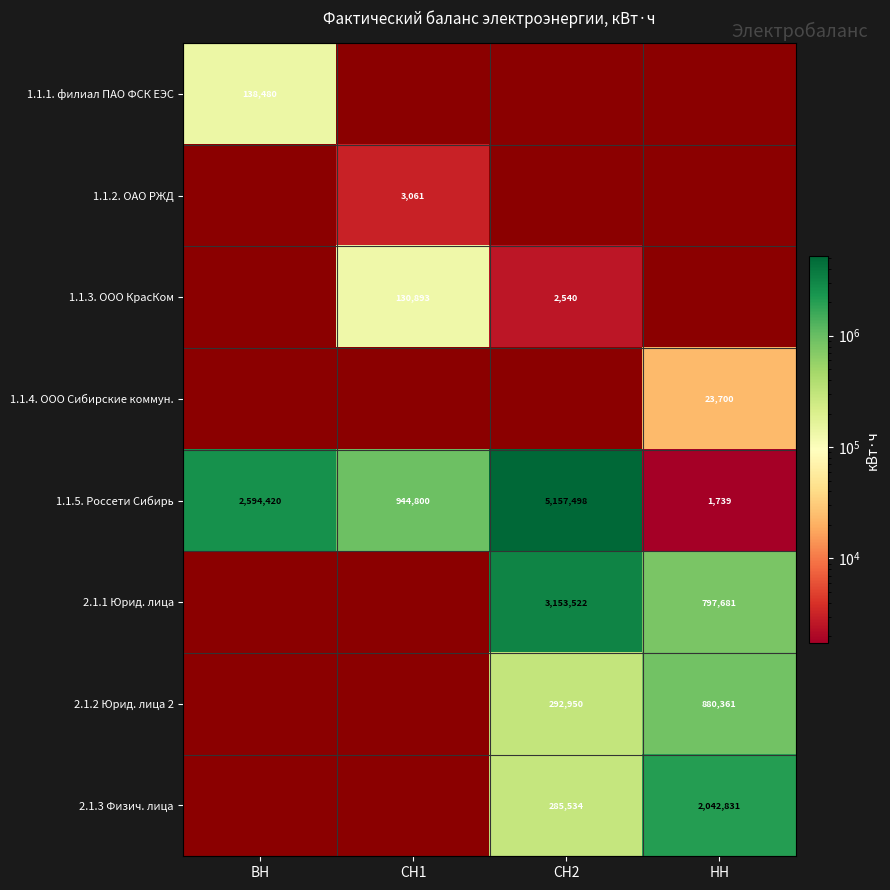

What is the difference between the 1.1.5. Россети Сибирь values at СН1 and ВН?

1649620